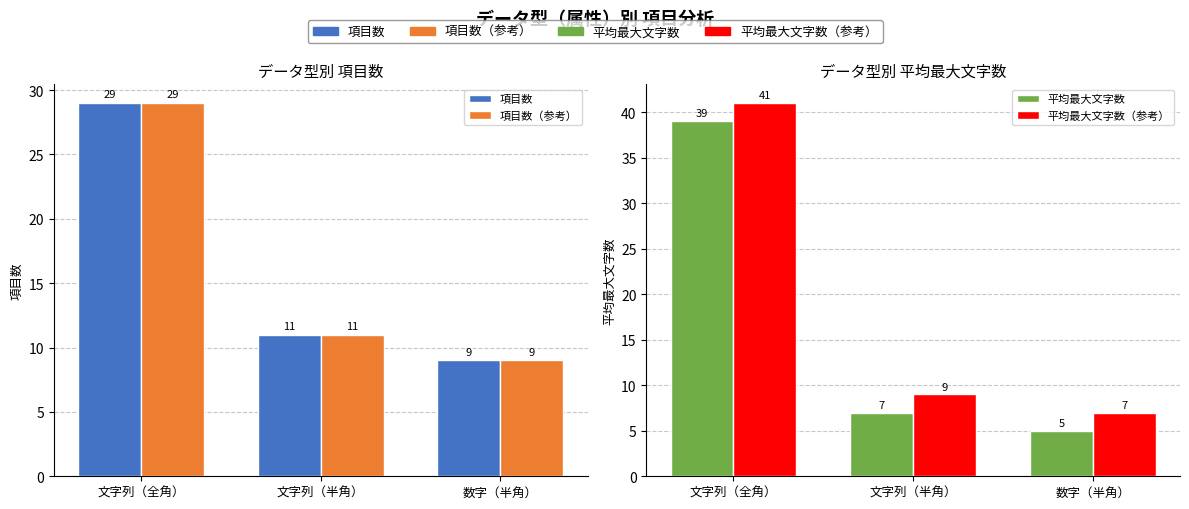

How many groups of bars are there?

3